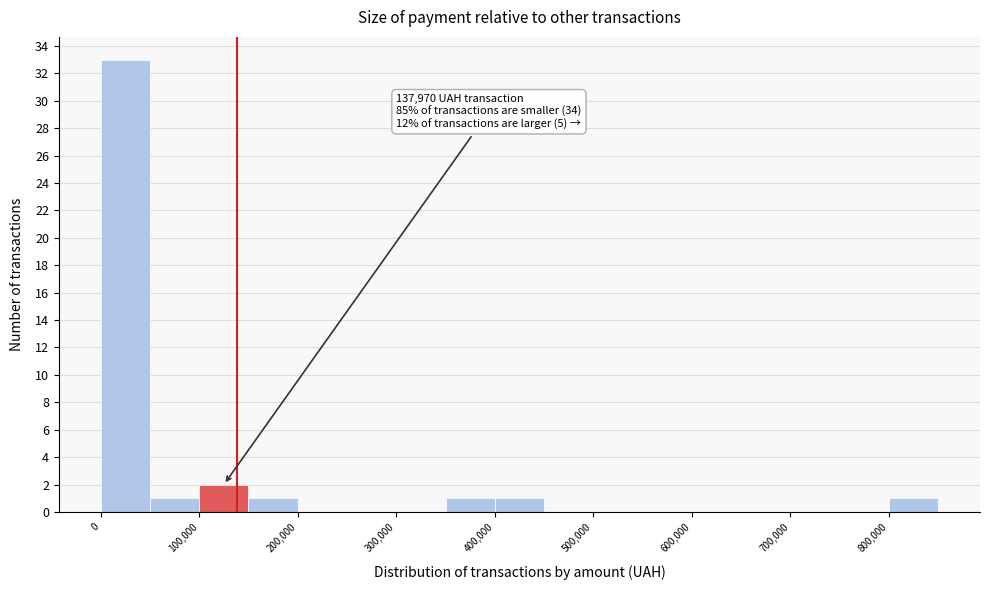

Which range on the x-axis has the tallest bar?

0 to 50000